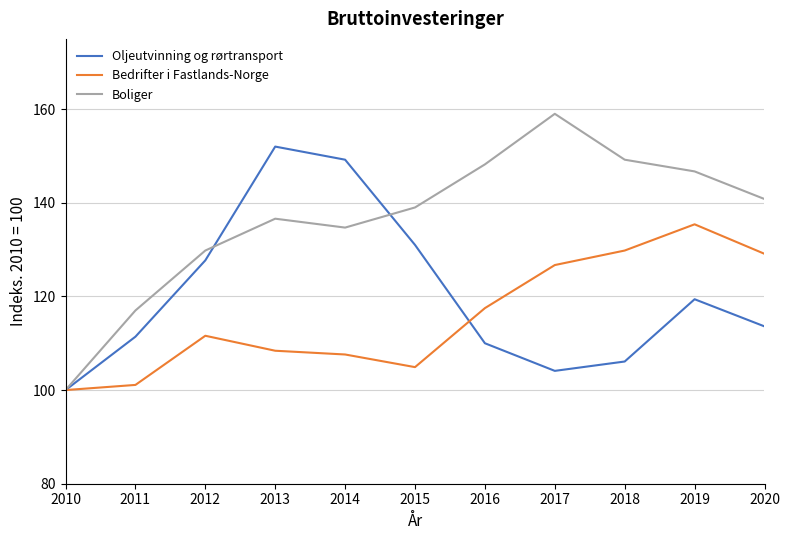

Is it true that Oljeutvinning og rørtransport equals 211.7 at 2015?

False